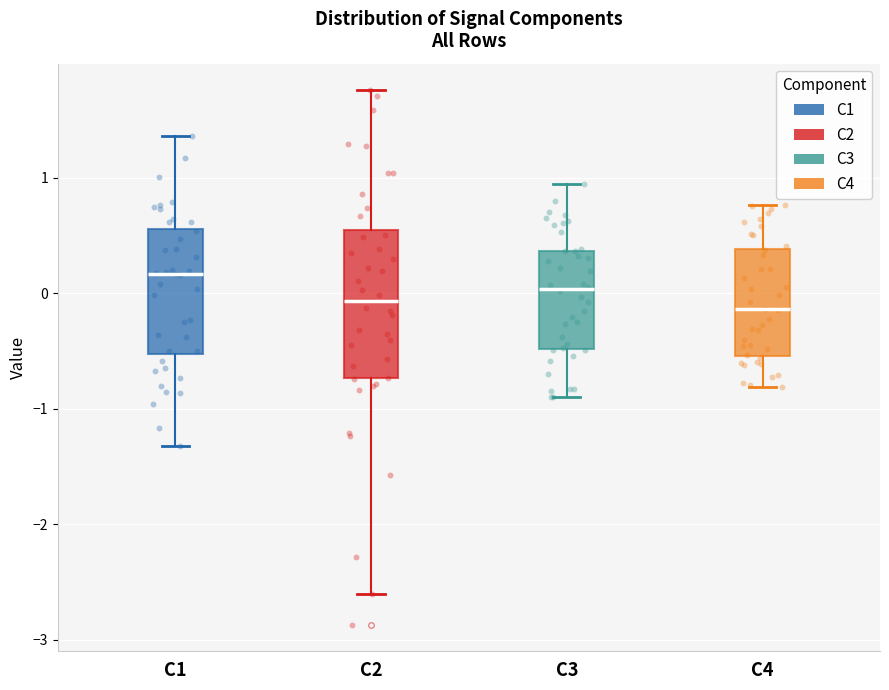

Comparing the boxes themselves (not the whiskers), which one is the tallest?

C2